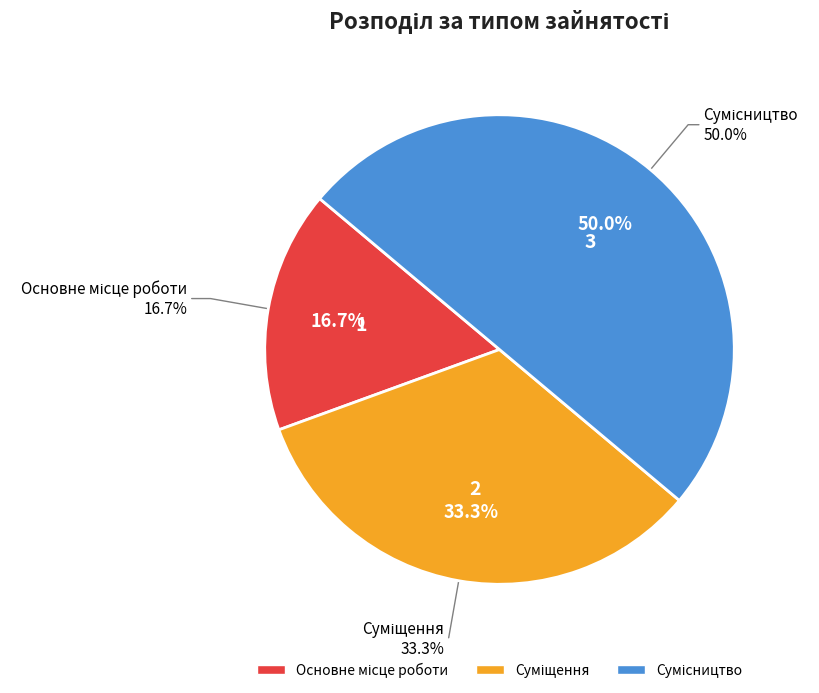

Which category has the smallest portion of the pie?

Основне місце роботи